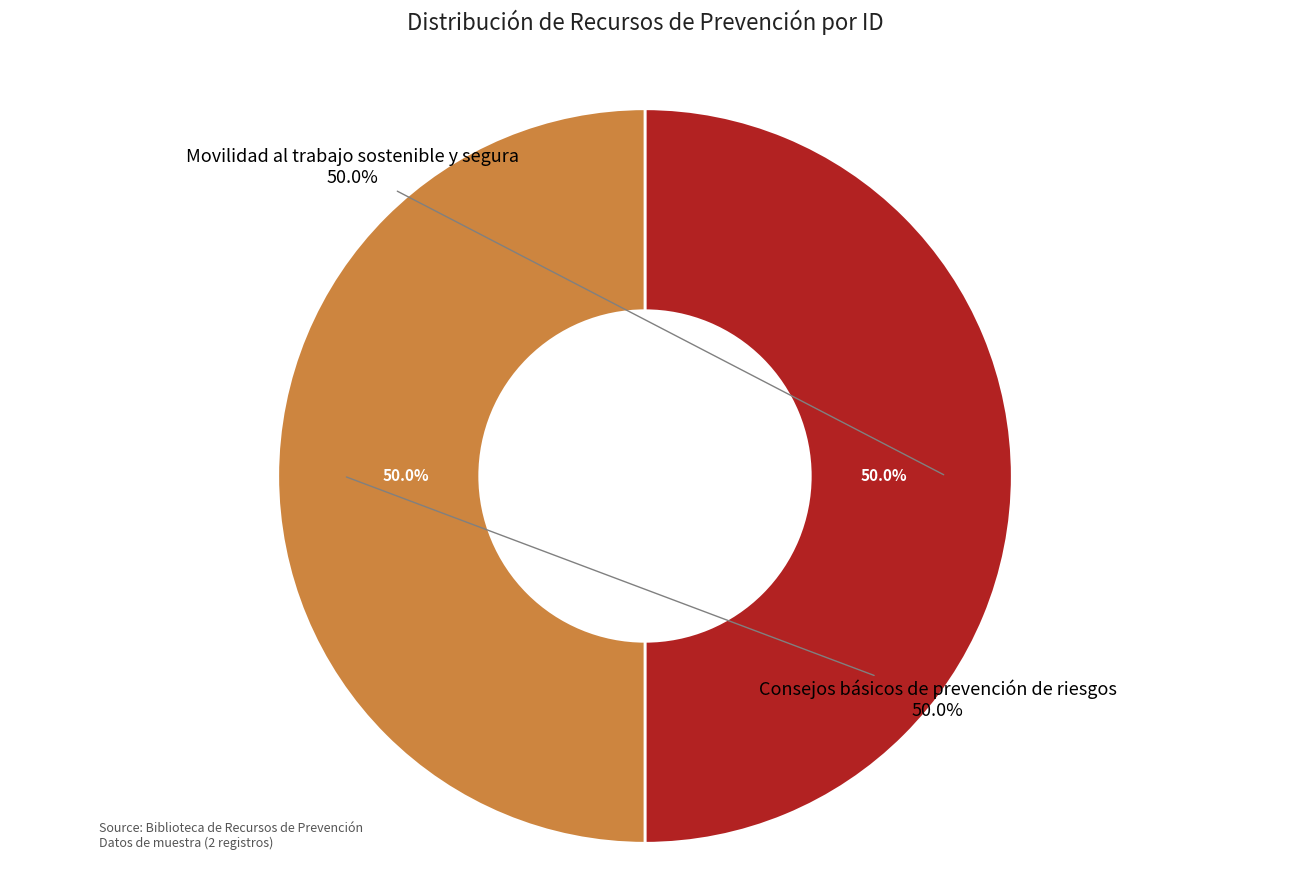

What percentage is NOT represented by Consejos básicos de prevención de riesgos?

50.0%